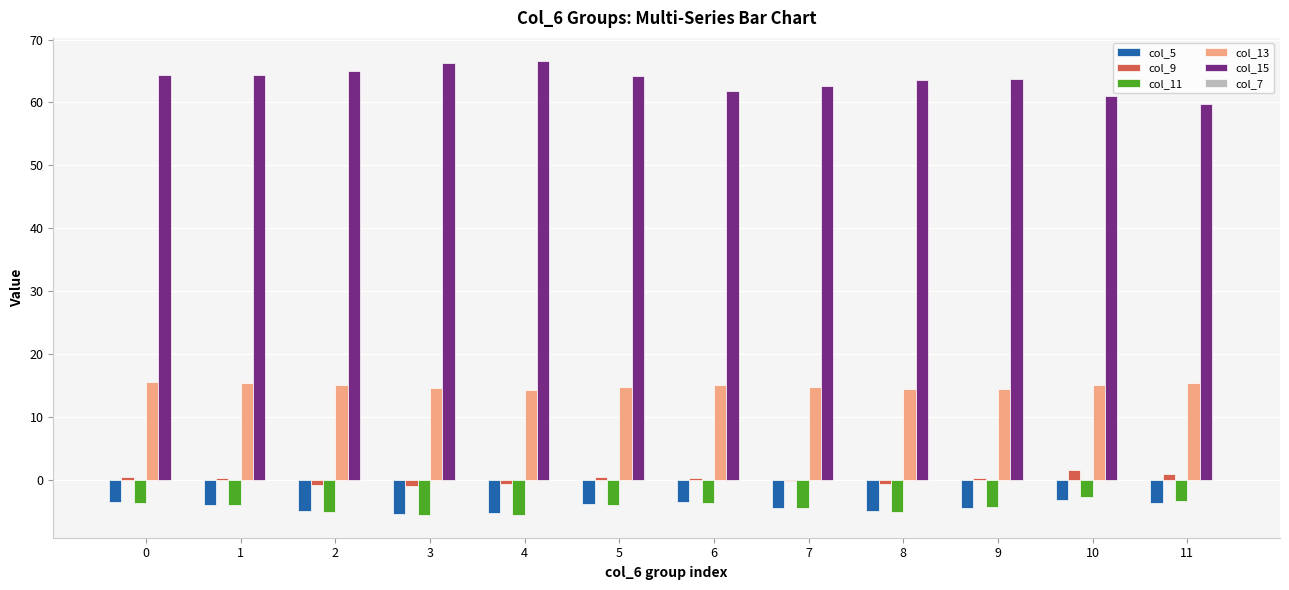

At which label does col_11 reach its peak?

10